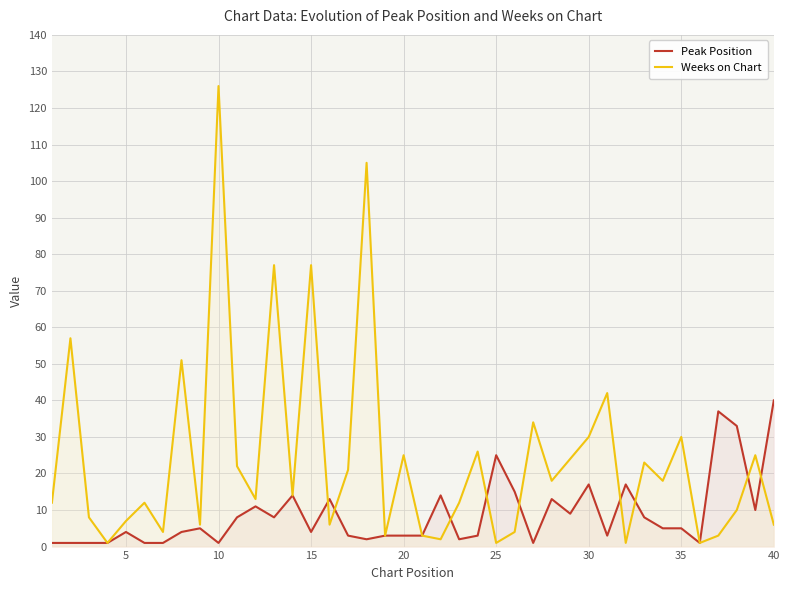

The Weeks on Chart series shows 6 at 40. True or false?

True